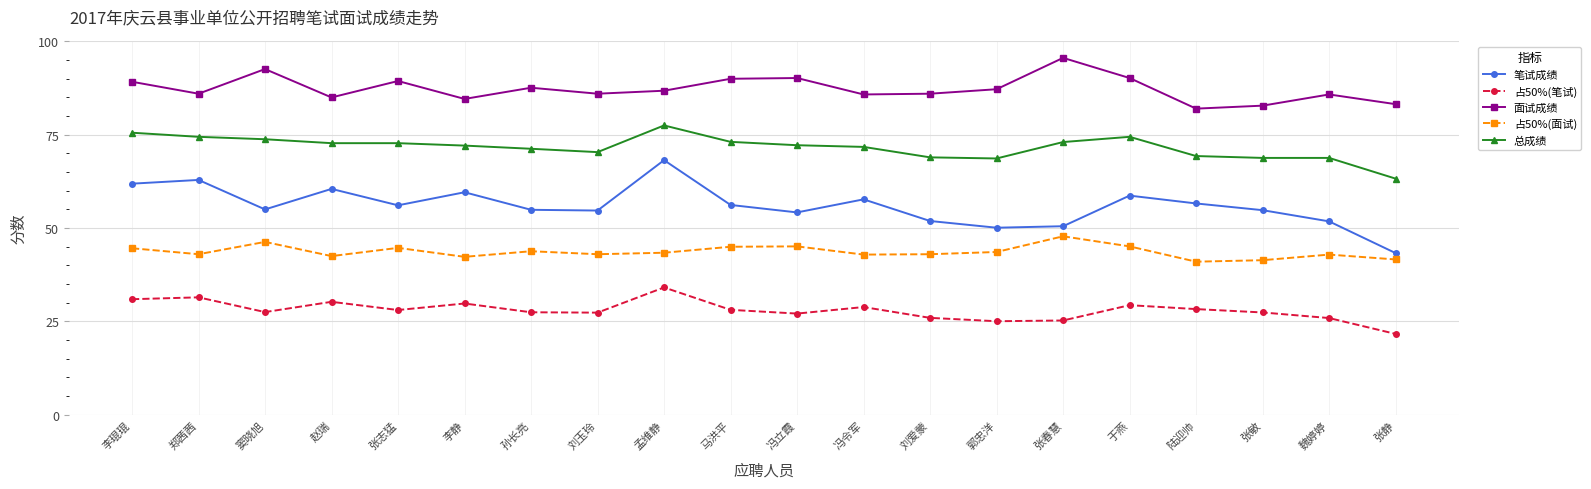

Which series changed the most between 李琨琨 and 魏婷婷?

笔试成绩